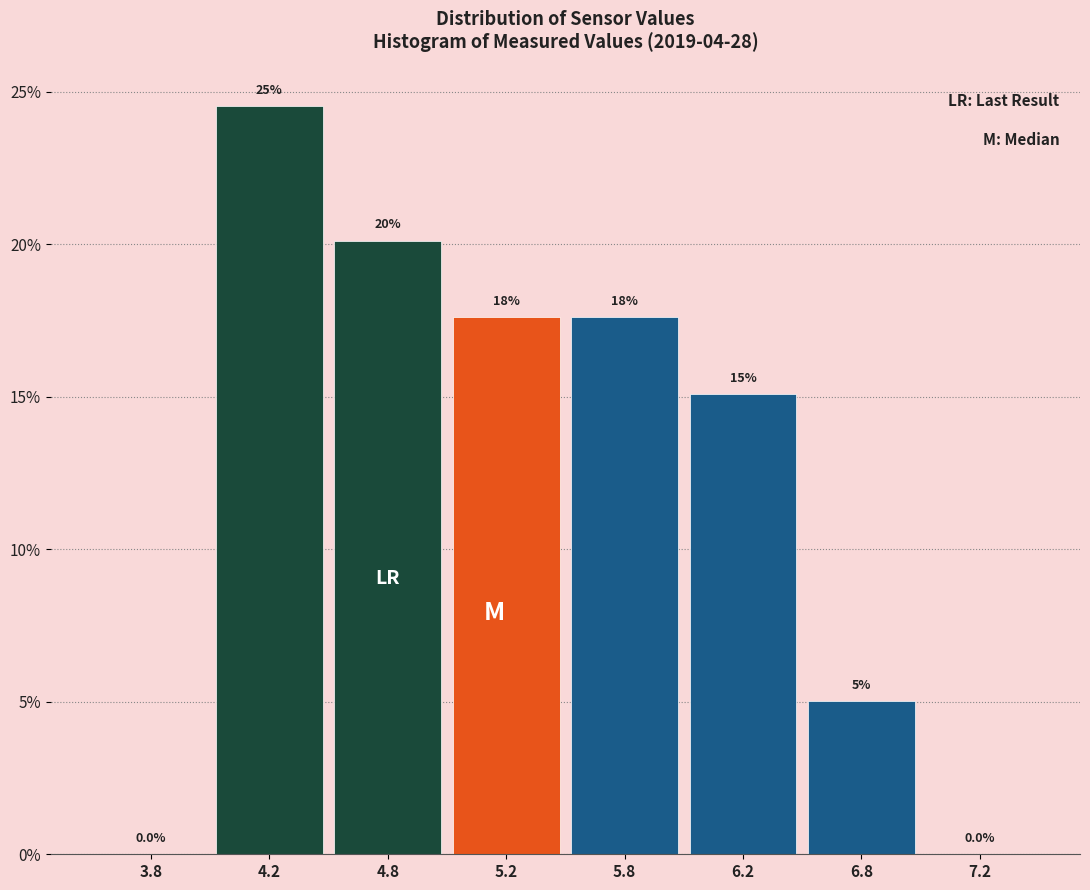

Are the bars horizontal?

No